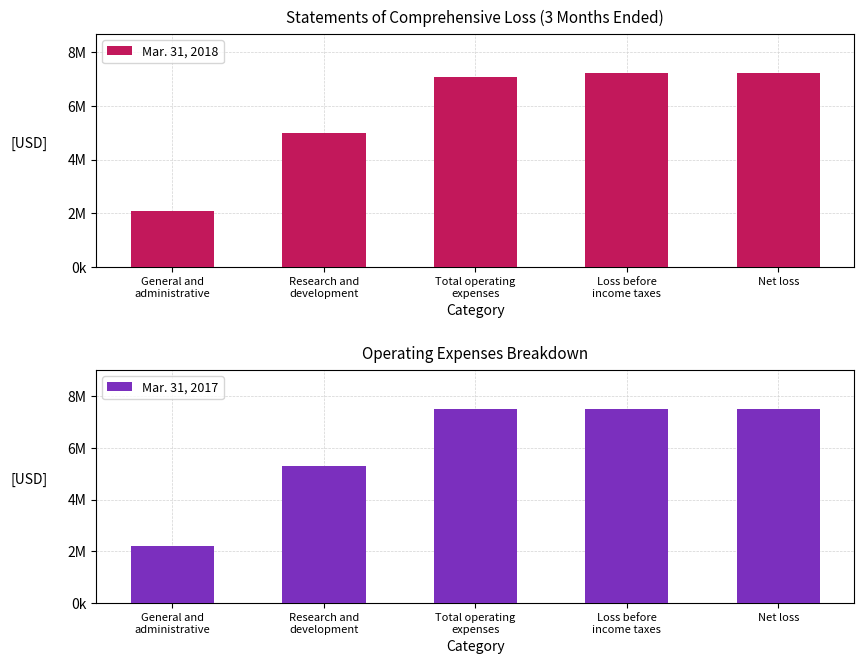

At which label does Mar. 31, 2018 reach its minimum?

General and
administrative